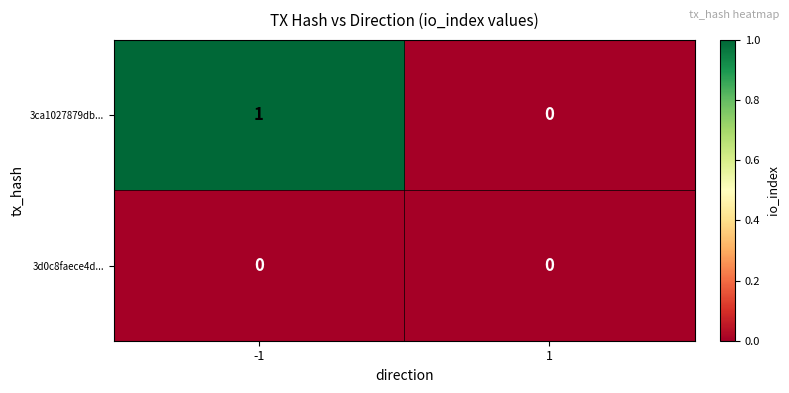

Reading left to right, list all the values displayed in this chart.

3ca1027879db...: -1=1	1=0
3d0c8faece4d...: -1=0	1=0